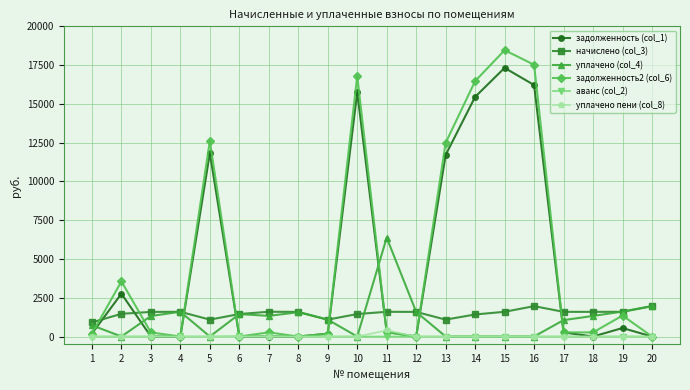

What value does the уплачено (col_4) series have at 4?

1596.0